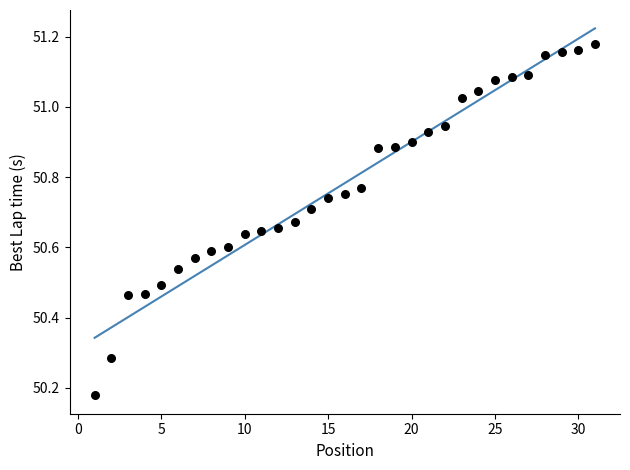

What is the range of Y values (max minus min)?

1.0